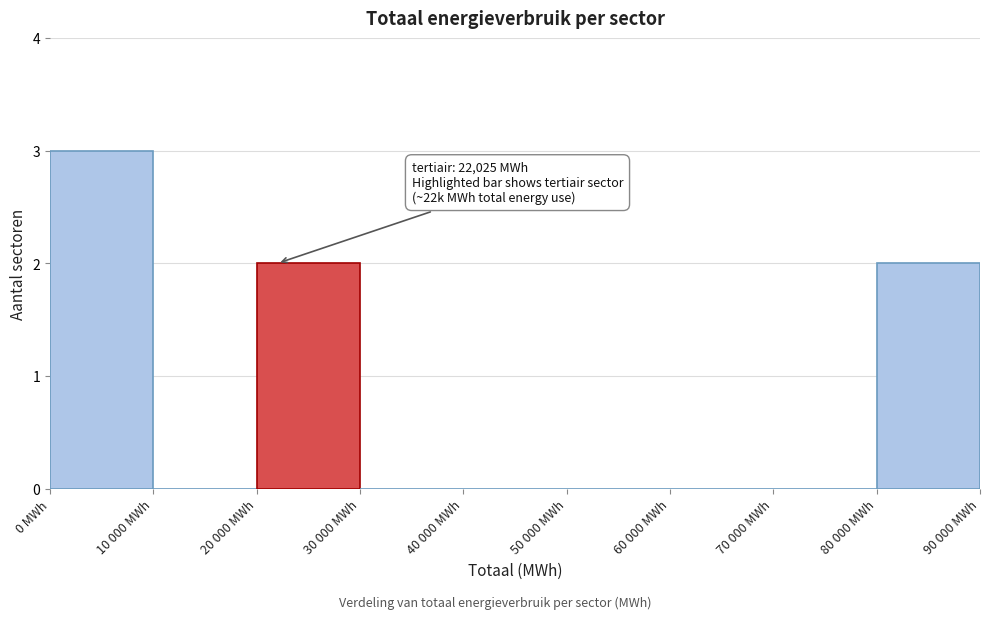

Reading right to left, extract all data points from this chart.

80 000 MWh=2	70 000 MWh=0	60 000 MWh=0	50 000 MWh=0	40 000 MWh=0	30 000 MWh=0	20 000 MWh=2	10 000 MWh=0	0 MWh=3